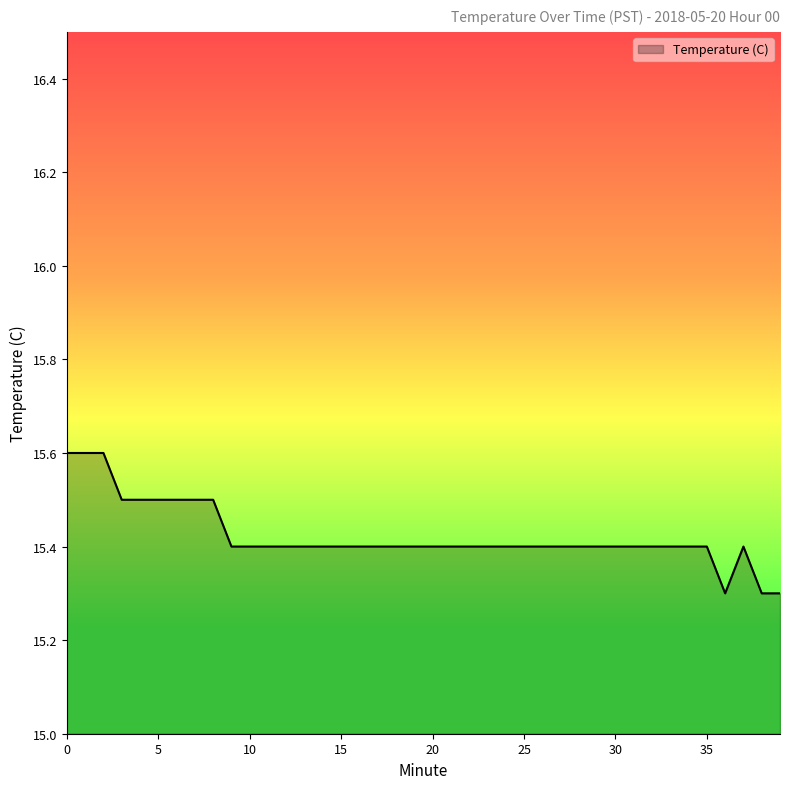

Reading right to left, extract all data points from this chart.

15.3	15.3	15.4	15.3	15.4	15.4	15.4	15.4	15.4	15.4	15.4	15.4	15.4	15.4	15.4	15.4	15.4	15.4	15.4	15.4	15.4	15.4	15.4	15.4	15.4	15.4	15.4	15.4	15.4	15.4	15.4	15.5	15.5	15.5	15.5	15.5	15.5	15.6	15.6	15.6